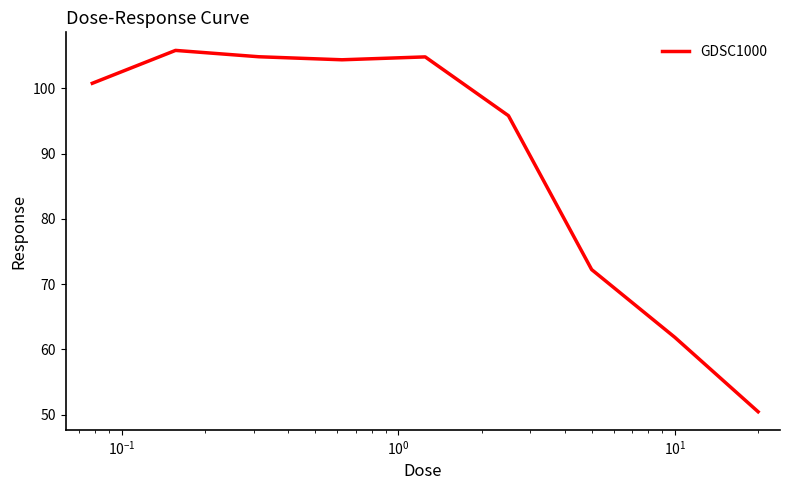

Reading left to right, extract all data points from this chart.

100.8	105.8	104.8	104.4	104.8	95.8	72.2	61.9	50.5